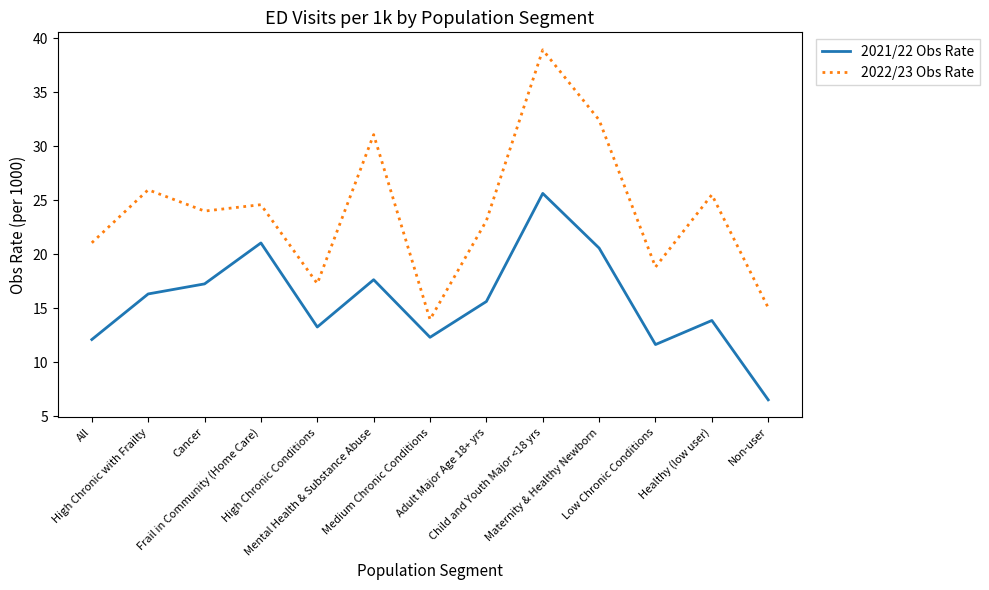

The 2022/23 Obs Rate series shows 15.1 at Non-user. True or false?

True